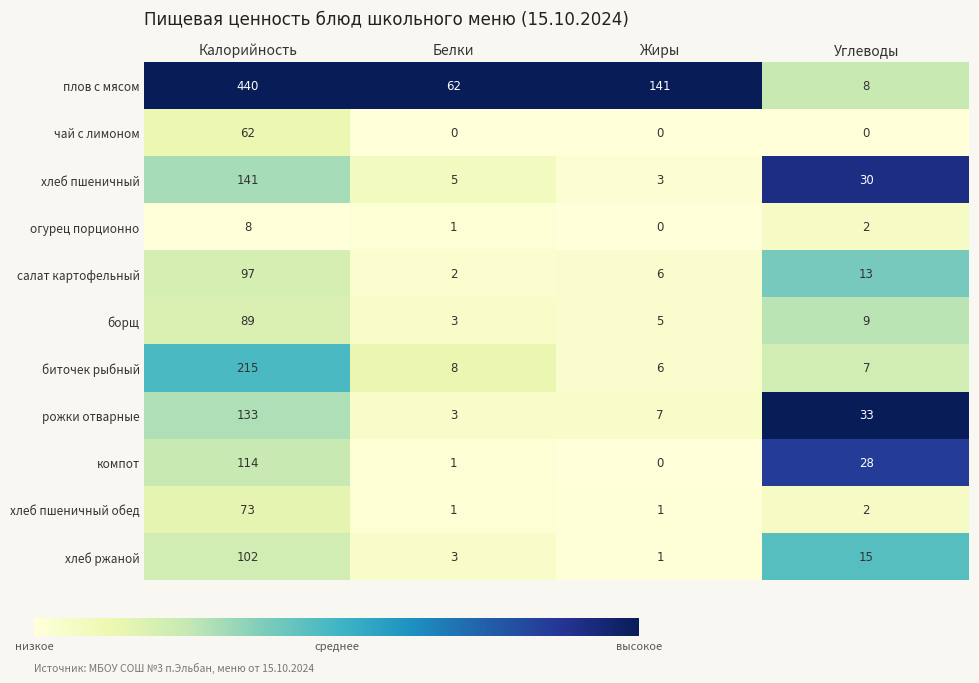

The value of огурец порционно at Белки is 1. True or false?

True